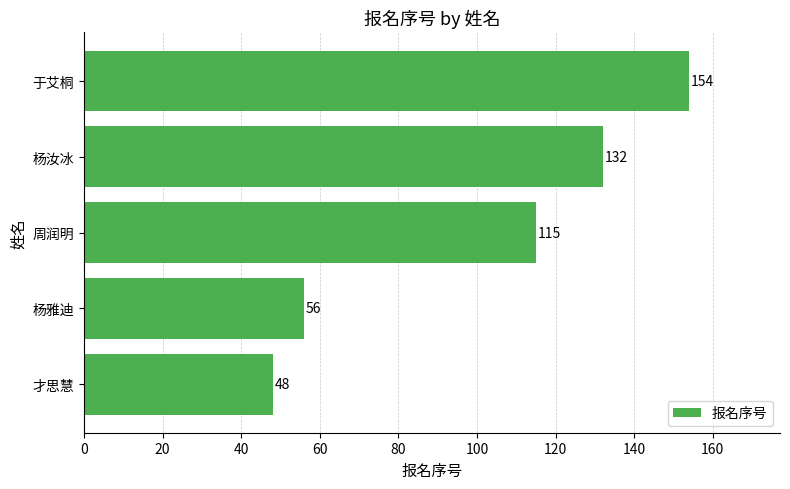

Rank the categories by value from highest to lowest.

于艾桐, 杨汝冰, 周润明, 杨雅迪, 才思慧